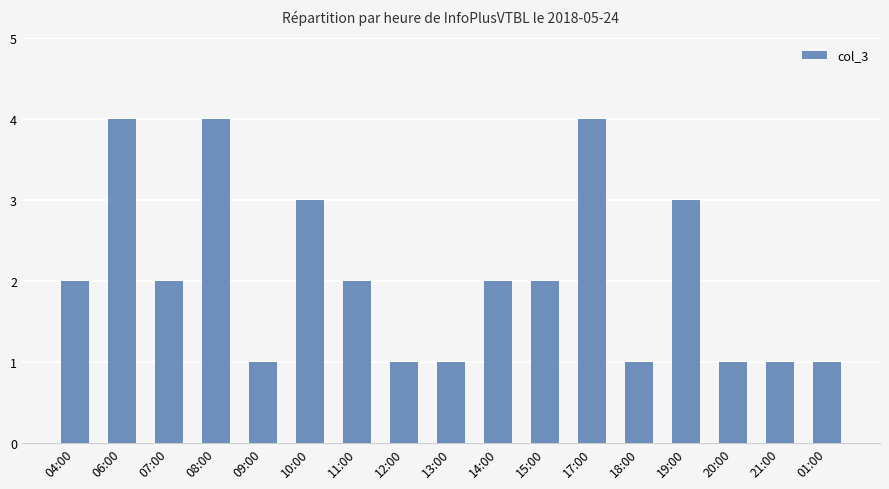

Reading left to right, extract all data points from this chart.

2	4	2	4	1	3	2	1	1	2	2	4	1	3	1	1	1